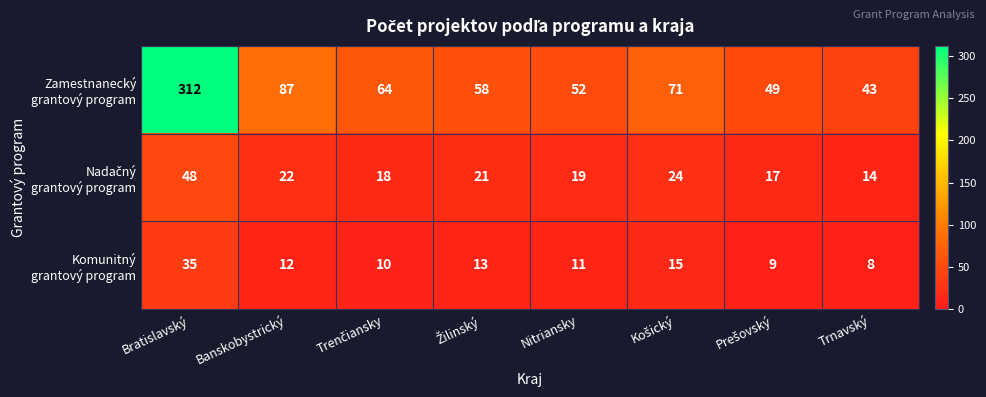

At which category is the sum across all series the highest?

Bratislavský